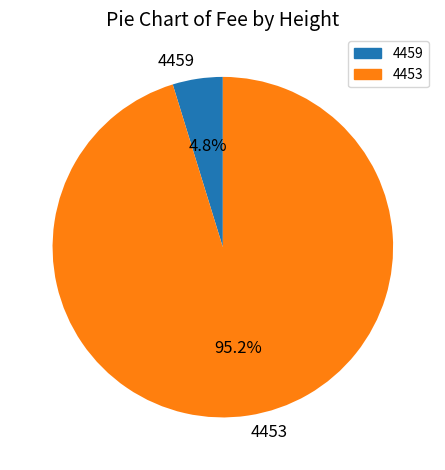

Which category has the biggest portion of the pie?

4453